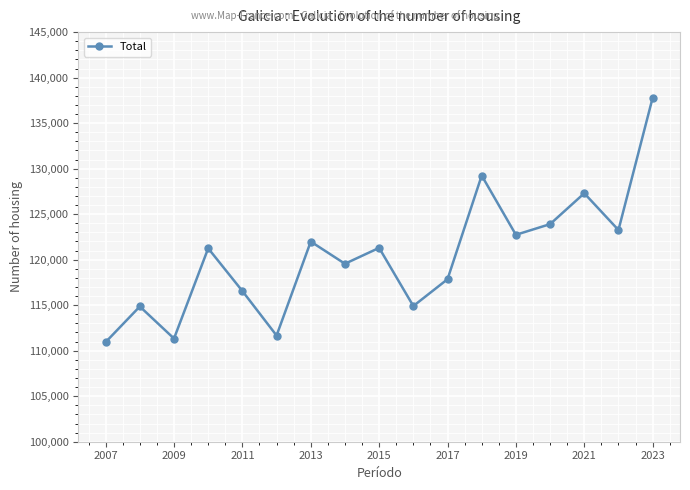

What is the minimum value shown in the chart?

110941